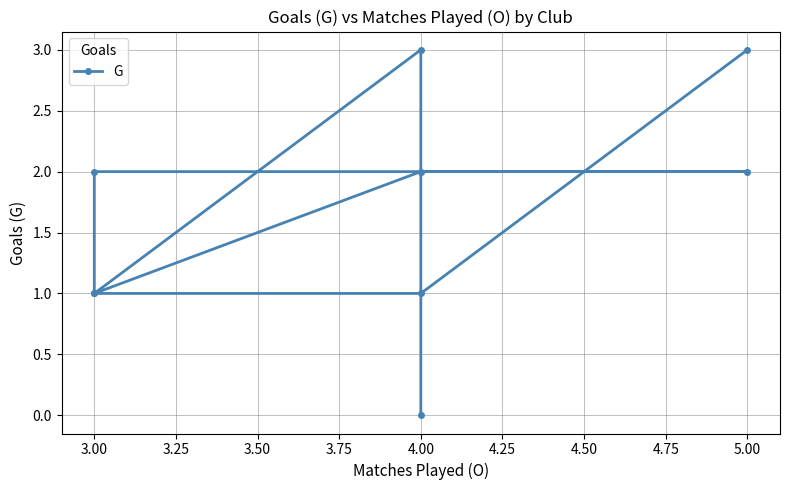

Reading left to right, list all the values displayed in this chart.

3	1	1	2	2	2	1	3	0